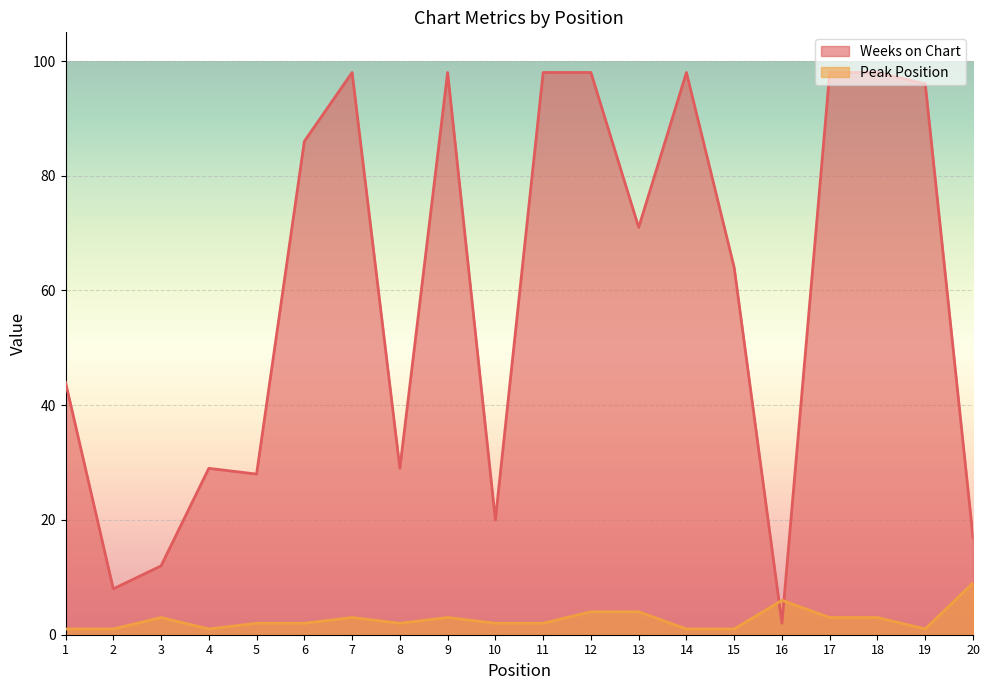

Is it true that Peak Position equals 1 at 9?

False